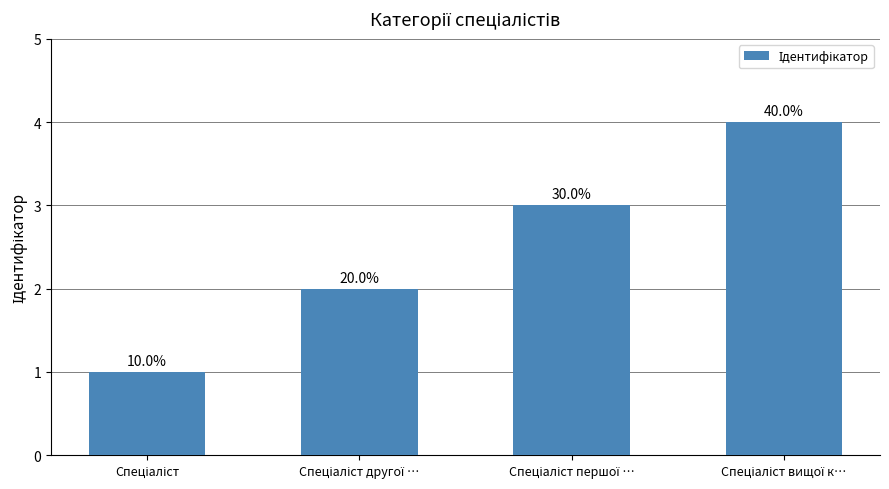

How many bars are there in total?

4